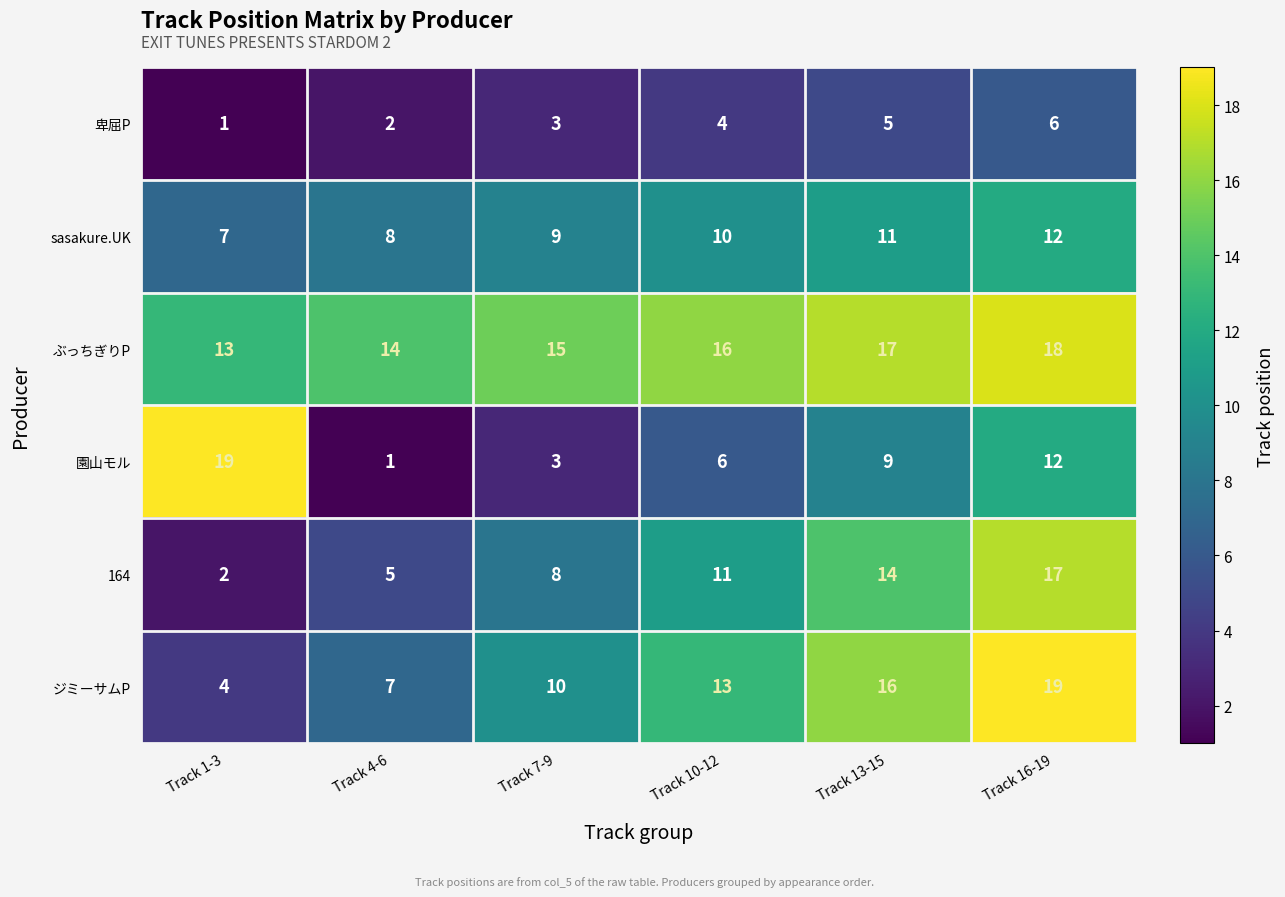

How many values in the sasakure.UK series are below 10?

3